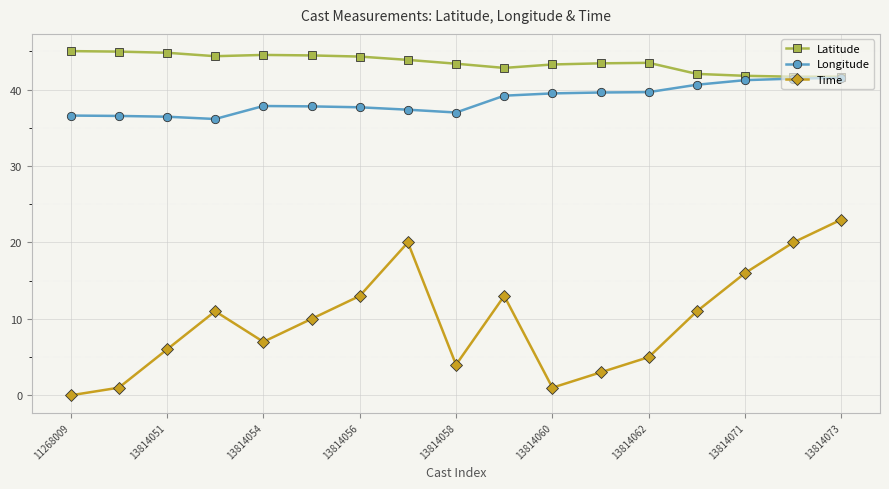

List the series in order of their peak value, lowest first.

Time, Longitude, Latitude